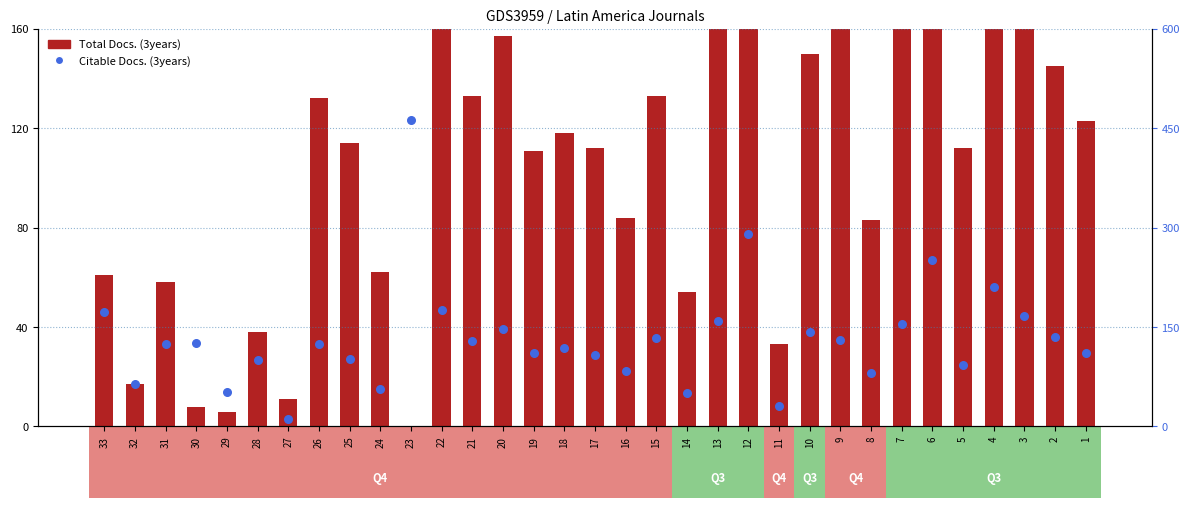

Which series has the largest total across all categories?

Citable Docs. (3years)